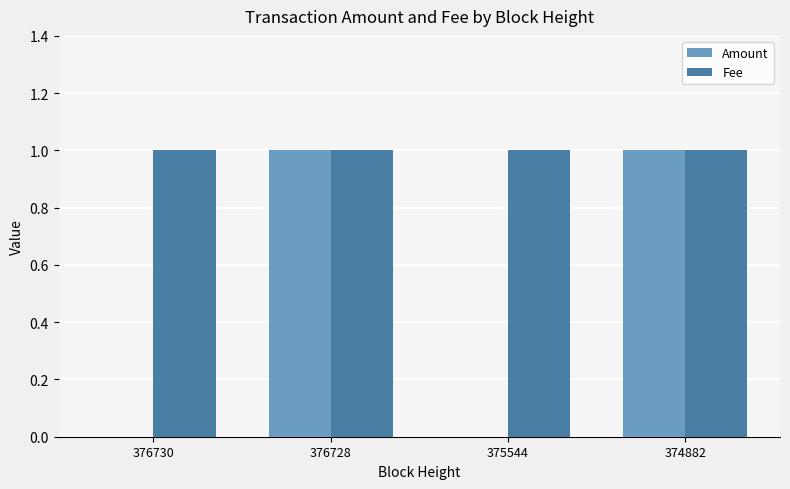

True or false: Amount has a value of 2 at 376728.

False